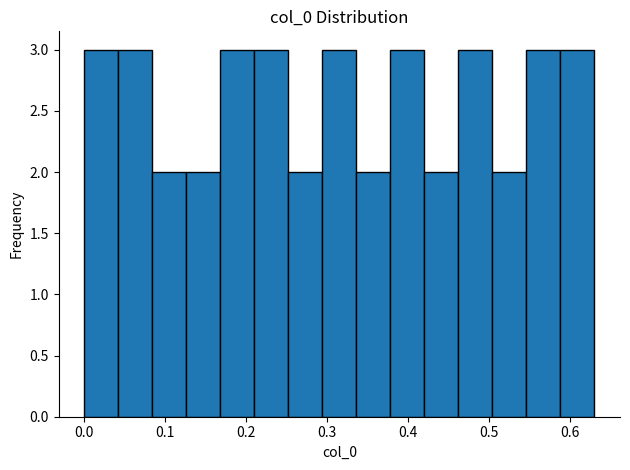

Reading left to right, list every bar in this chart as the range it spans on the x-axis followed by its height. Neither the bar edges nor the heights are printed on the chart, so give them approximately, as read against the axes.

0.000 to 0.042: 3
0.042 to 0.084: 3
0.084 to 0.126: 2
0.126 to 0.168: 2
0.168 to 0.210: 3
0.210 to 0.252: 3
0.252 to 0.294: 2
0.294 to 0.336: 3
0.336 to 0.378: 2
0.378 to 0.420: 3
0.420 to 0.462: 2
0.462 to 0.504: 3
0.504 to 0.546: 2
0.546 to 0.588: 3
0.588 to 0.630: 3